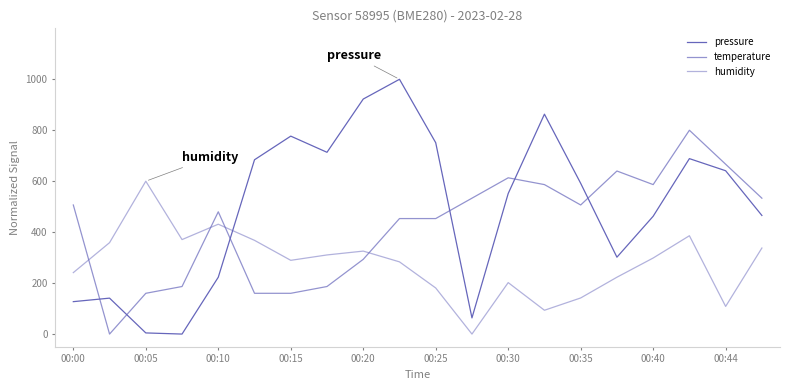

Rank the series by their average value, from highest to lowest.

pressure, temperature, humidity